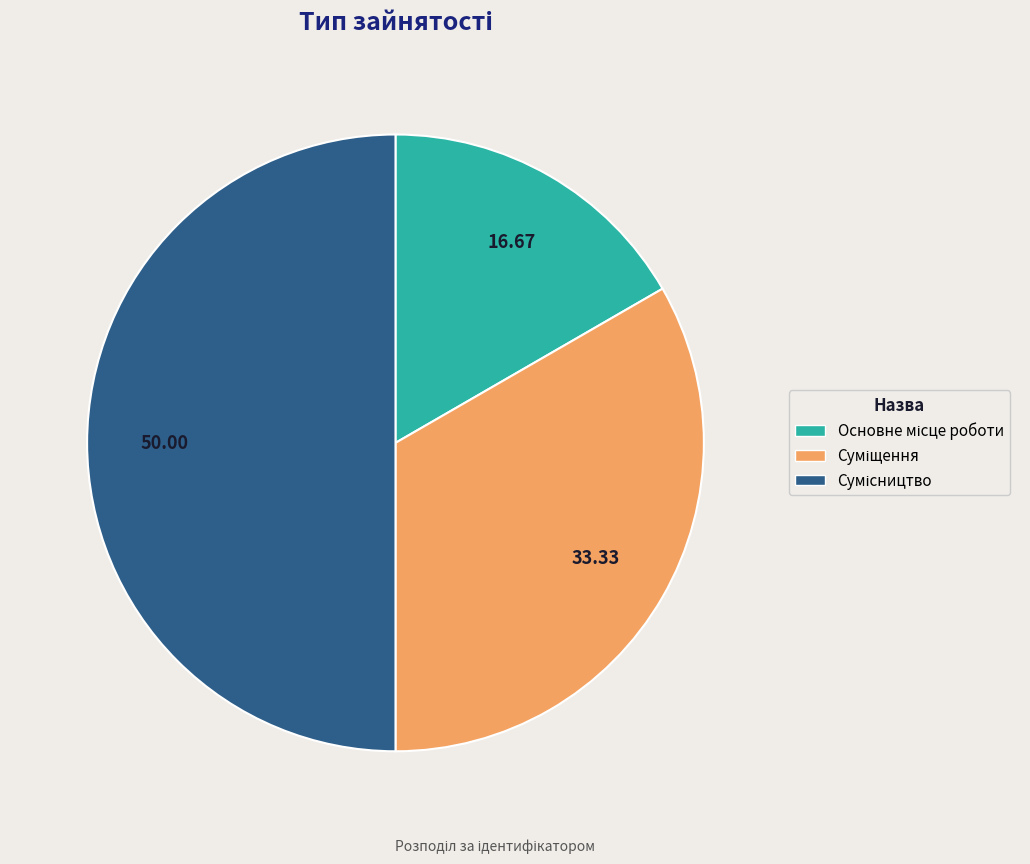

How much of the chart is everything except Сумісництво?

50.0%